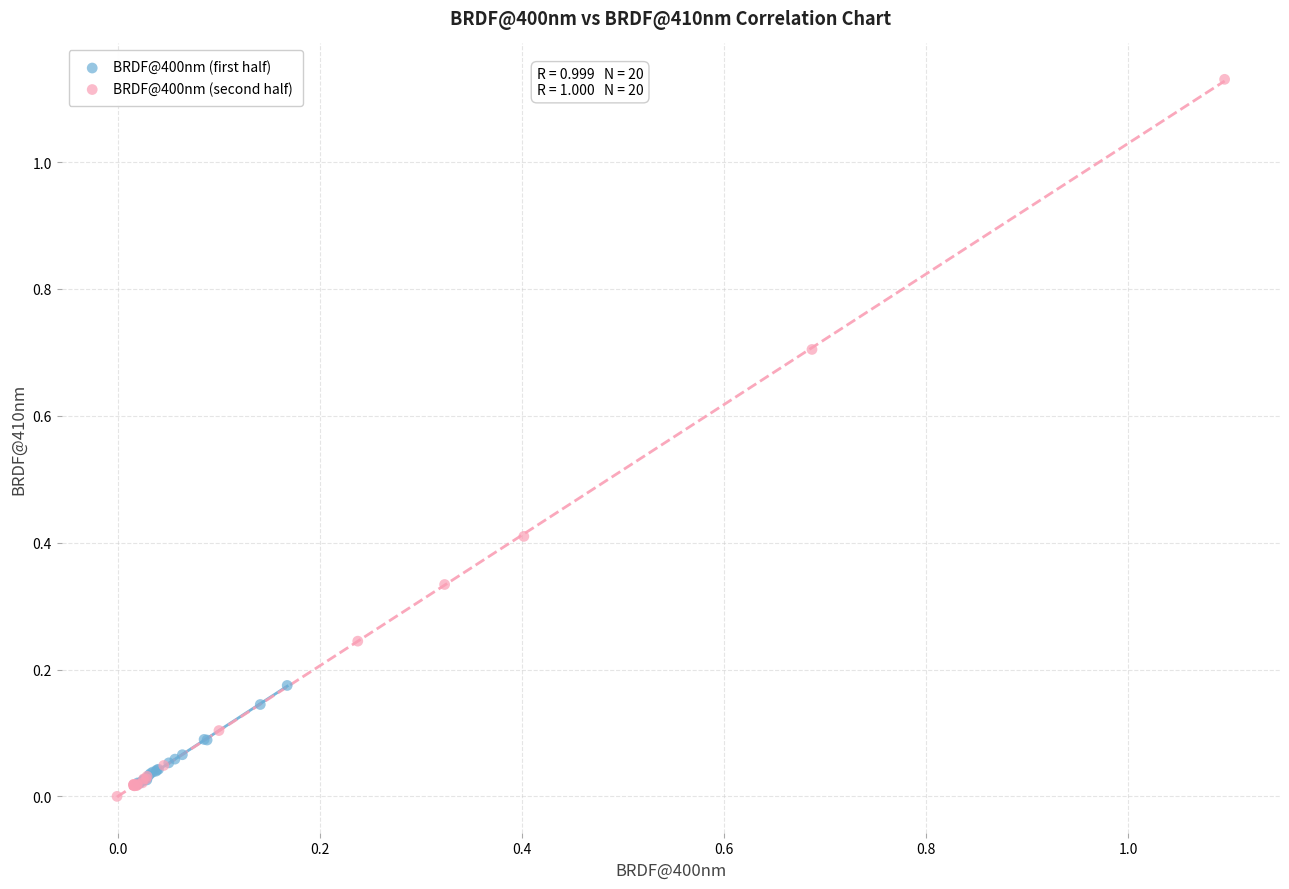

Which series contains the highest Y value?

BRDF@400nm (second half)